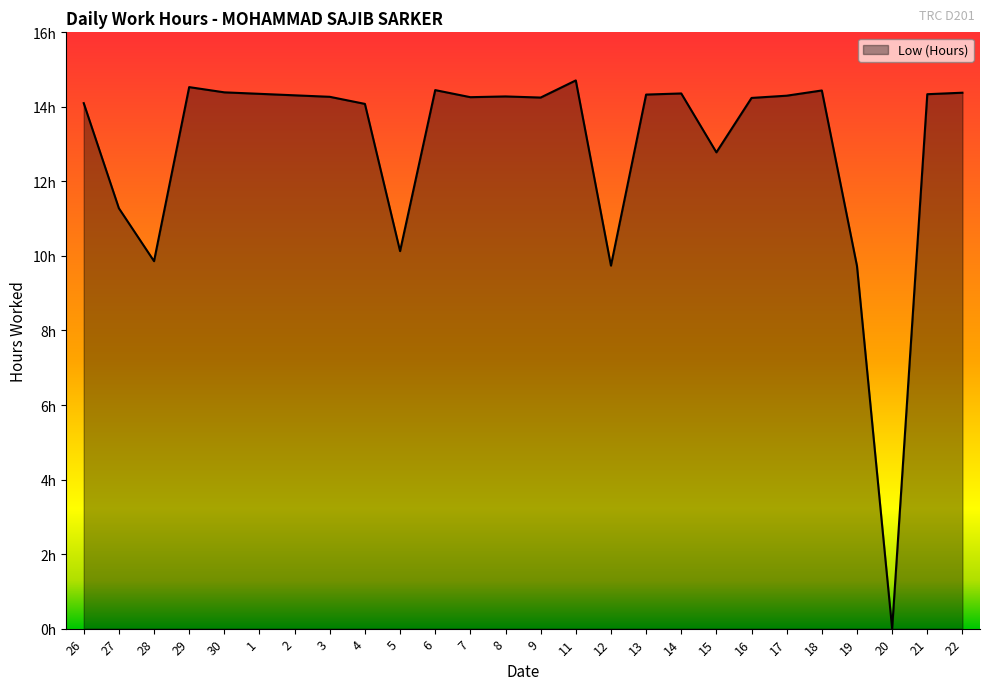

Reading left to right, extract all data points from this chart.

14.1	11.3	9.9	14.5	14.4	14.3	14.3	14.3	14.1	10.1	14.4	14.3	14.3	14.2	14.7	9.7	14.3	14.4	12.8	14.2	14.3	14.4	9.7	0.0	14.3	14.4